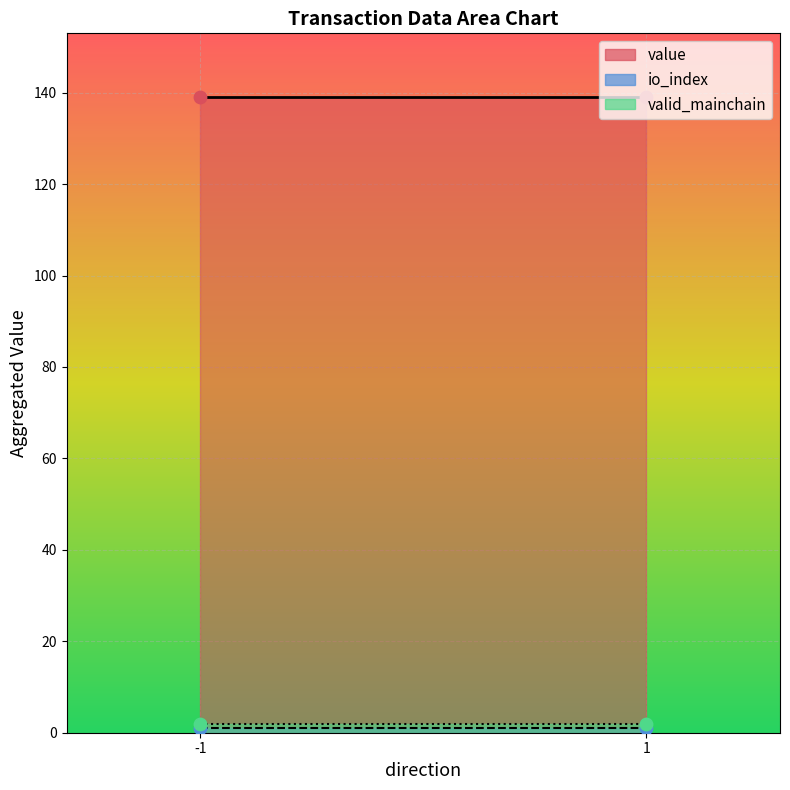

Which series contains the lowest Y value?

io_index